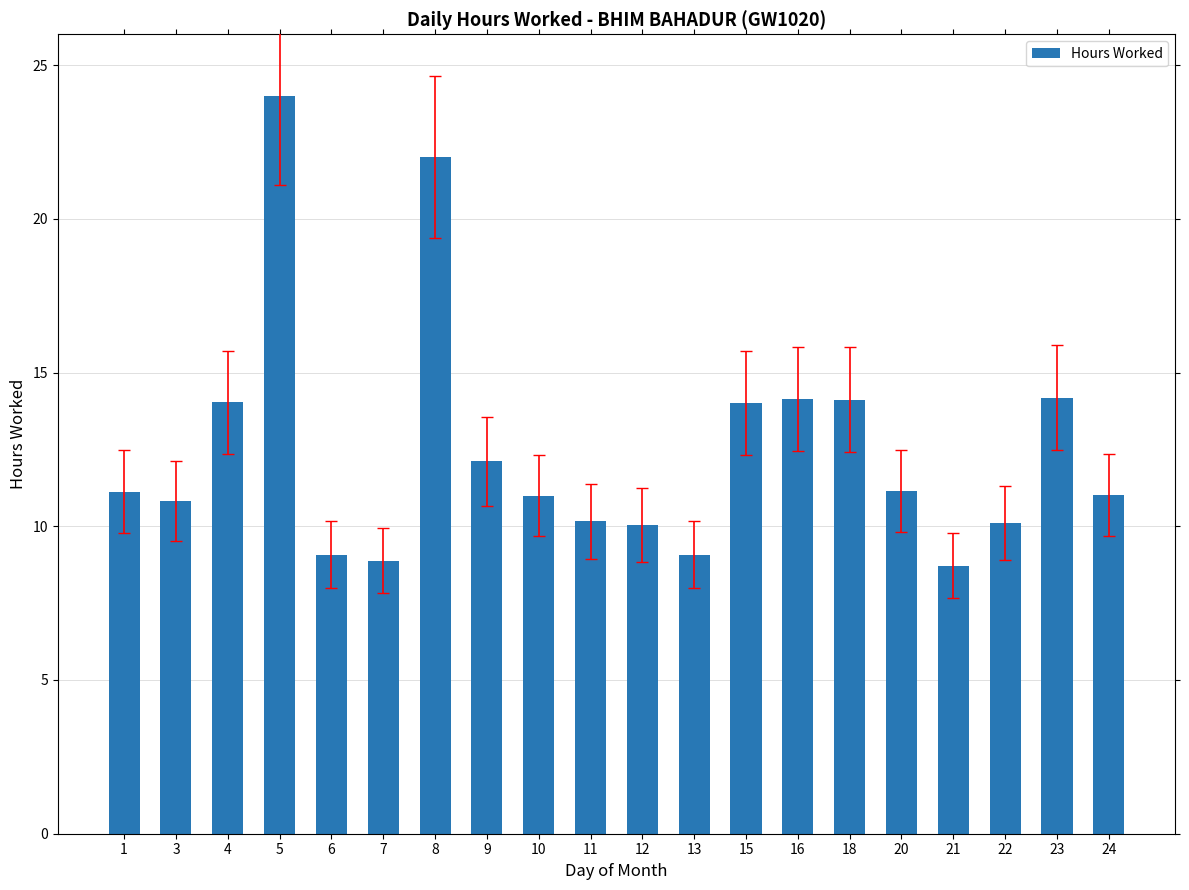

What is the value of the 11th bar from the left?

10.0